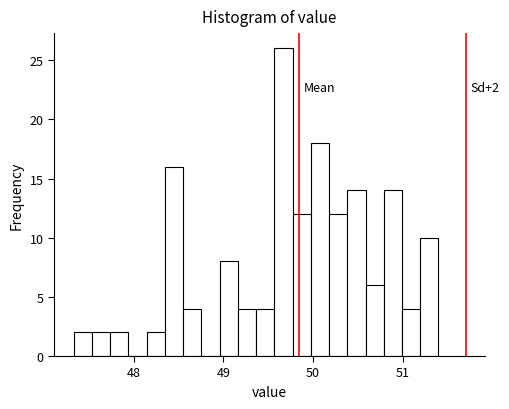

Read against the x-axis, roughly where is the centre of the tallest bar?

49.7